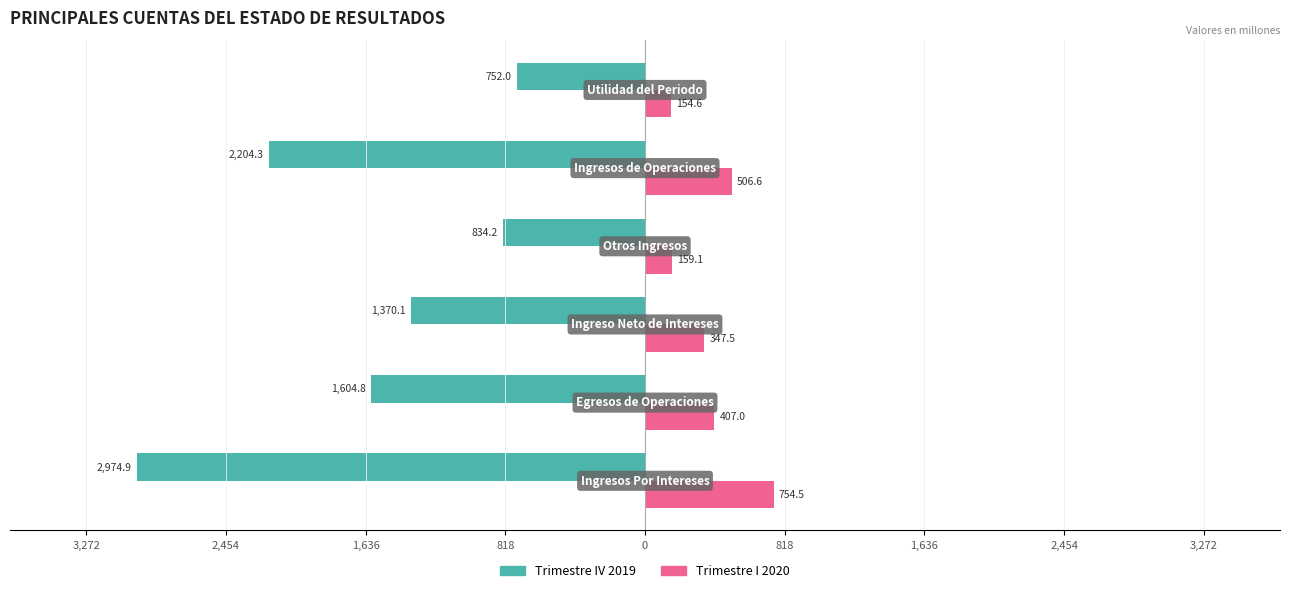

What are all the series names shown in the legend?

Trimestre IV 2019, Trimestre I 2020